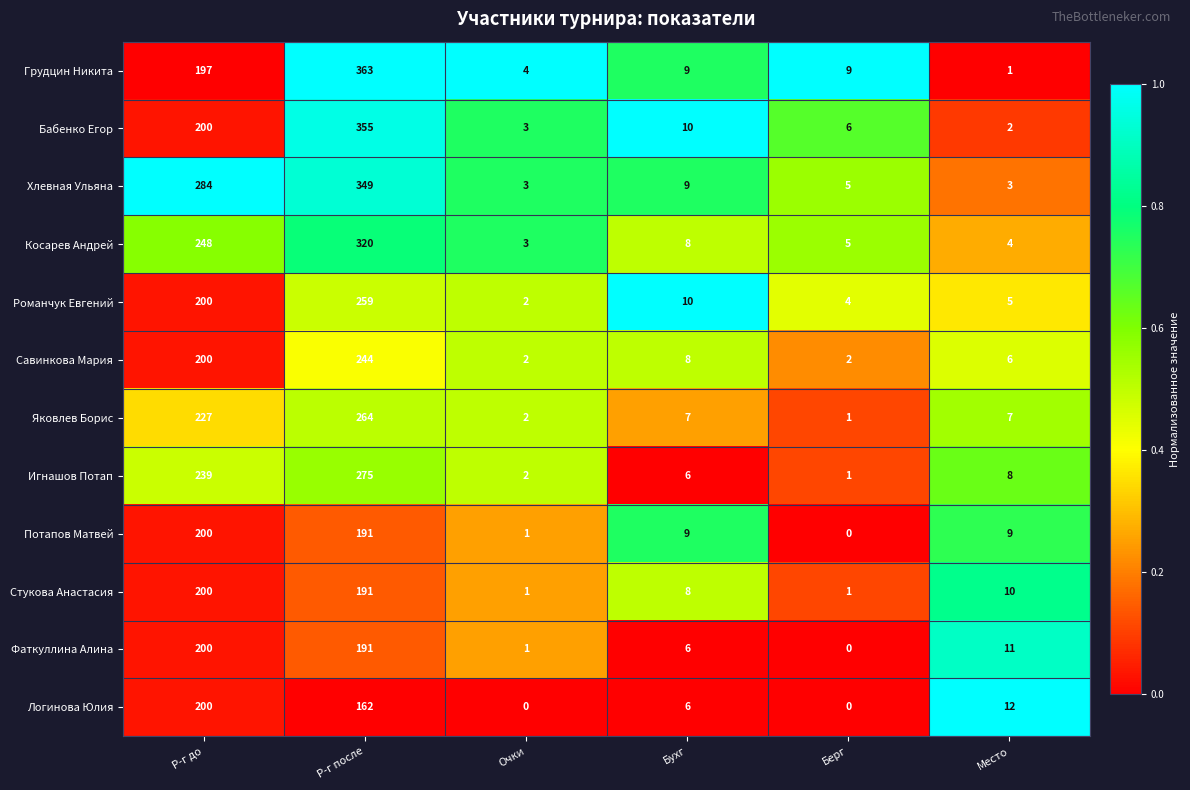

Rank the series at Место from highest to lowest value.

Логинова Юлия, Фаткуллина Алина, Стукова Анастасия, Потапов Матвей, Игнашов Потап, Яковлев Борис, Савинкова Мария, Романчук Евгений, Косарев Андрей, Хлевная Ульяна, Бабенко Егор, Грудцин Никита